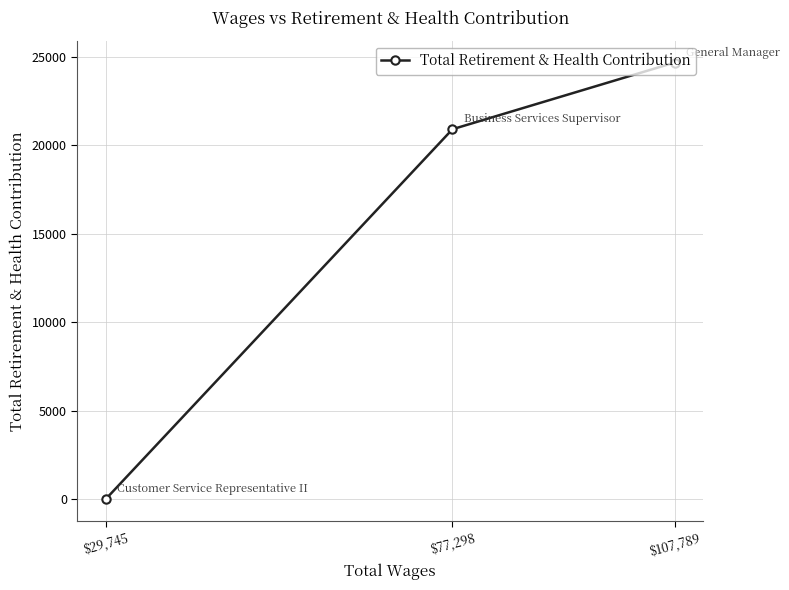

What is the average value?

15200